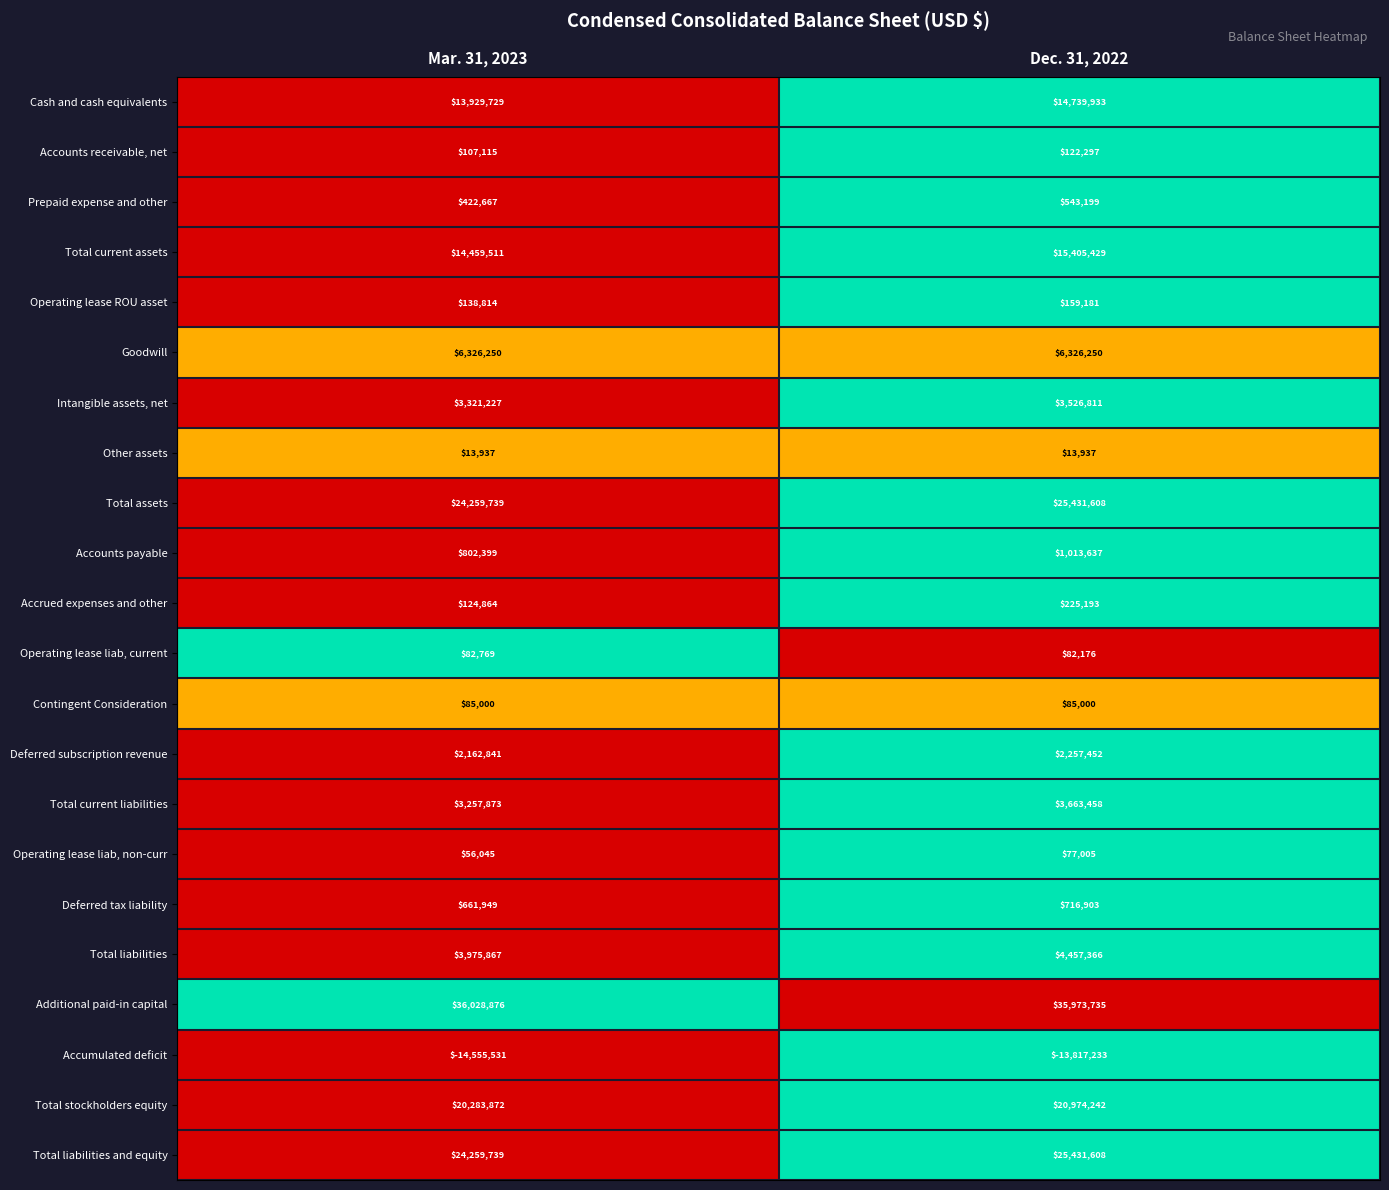

What is the total value across all series at Mar. 31, 2023?

140205552